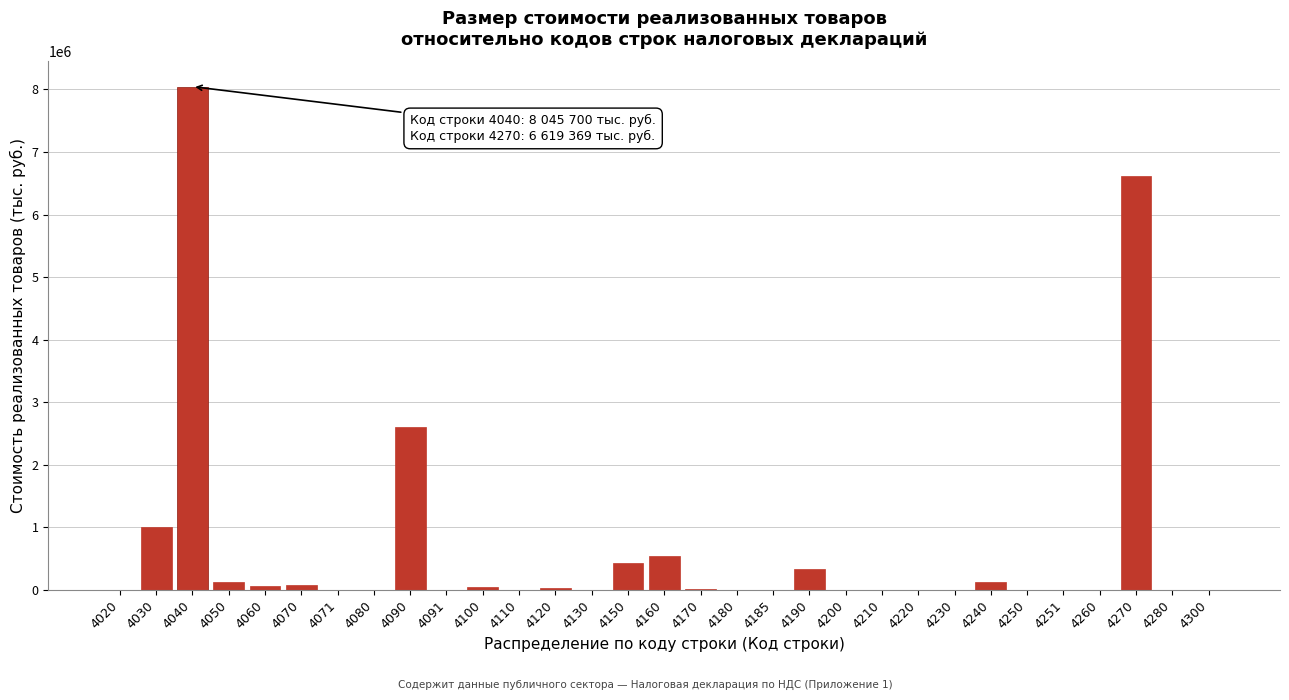

Is it true that the value at 4040 is 13503415?

False